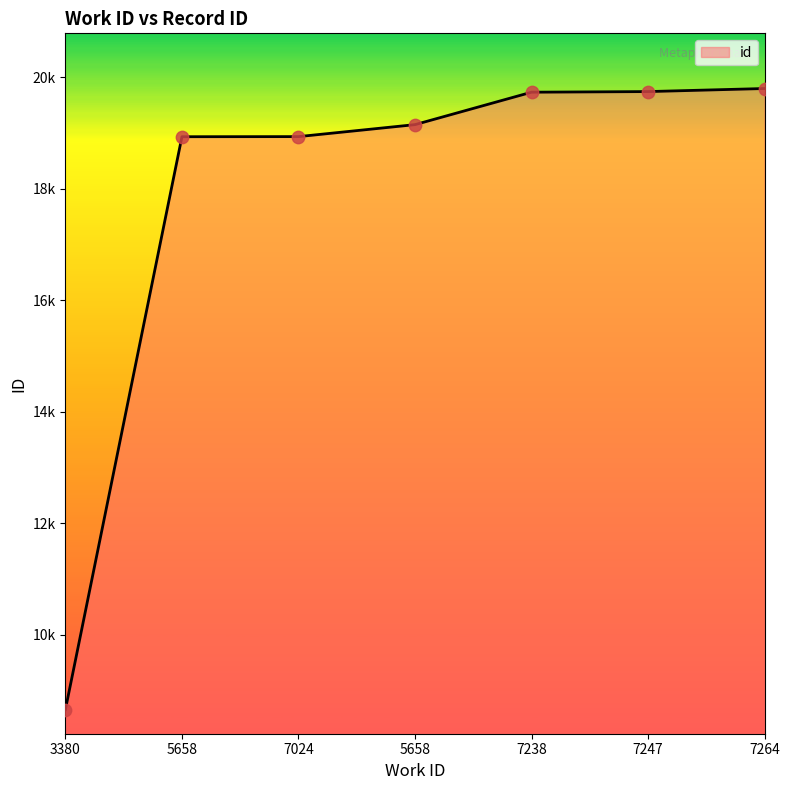

Between 5658 and 7238, which is larger?

7238